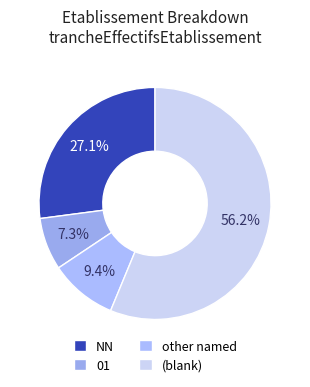

Does any single category account for the majority?

Yes